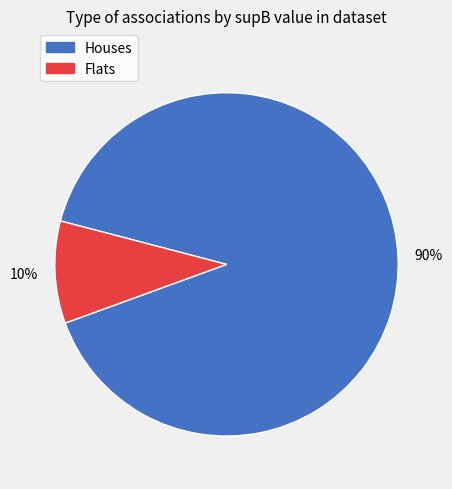

Does any single category account for the majority?

Yes